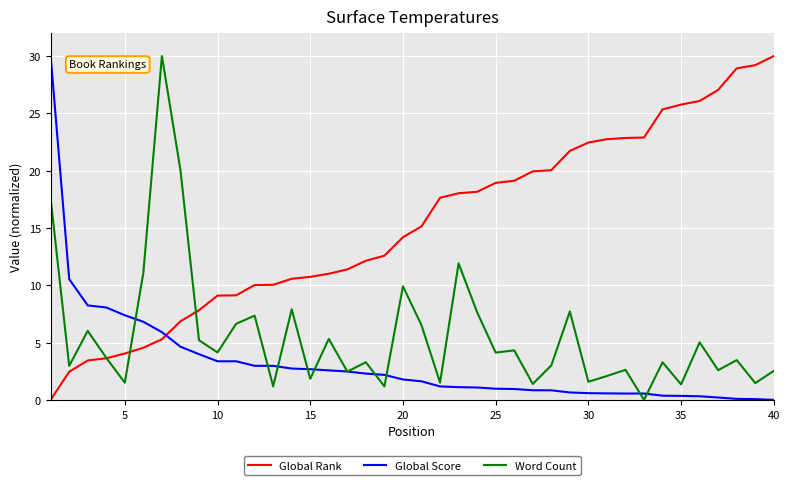

Which series has the largest total across all categories?

Global Rank